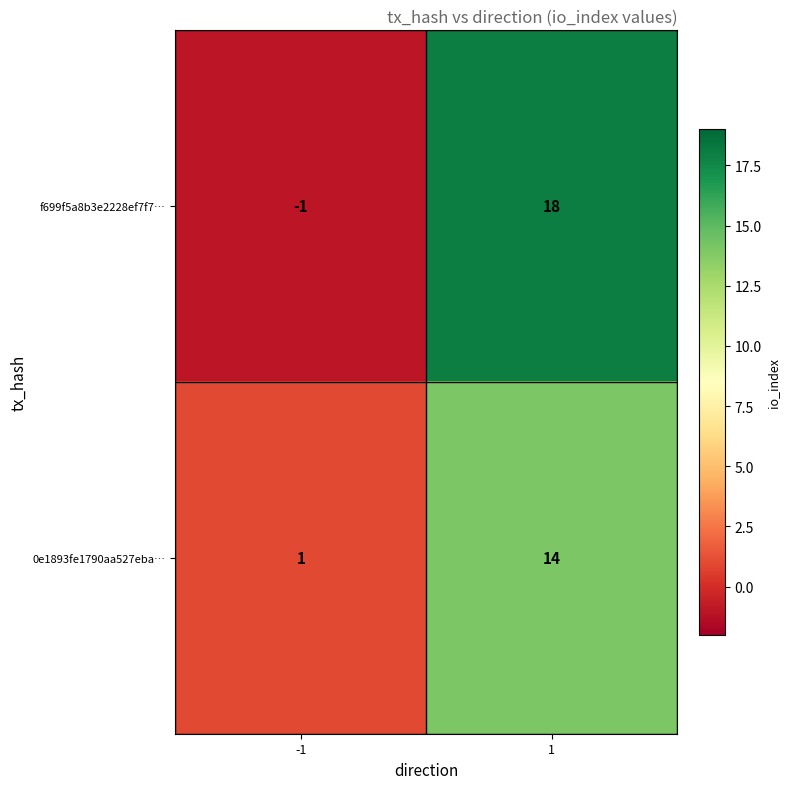

Reading left to right, what are all the values shown in this chart?

f699f5a8b3e2228ef7f7…: -1	18
0e1893fe1790aa527eba…: 1	14